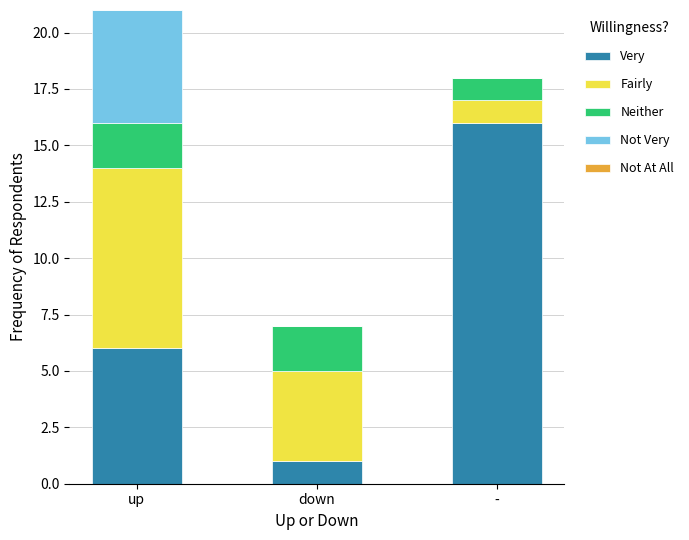

At which category is the sum across all series the highest?

up